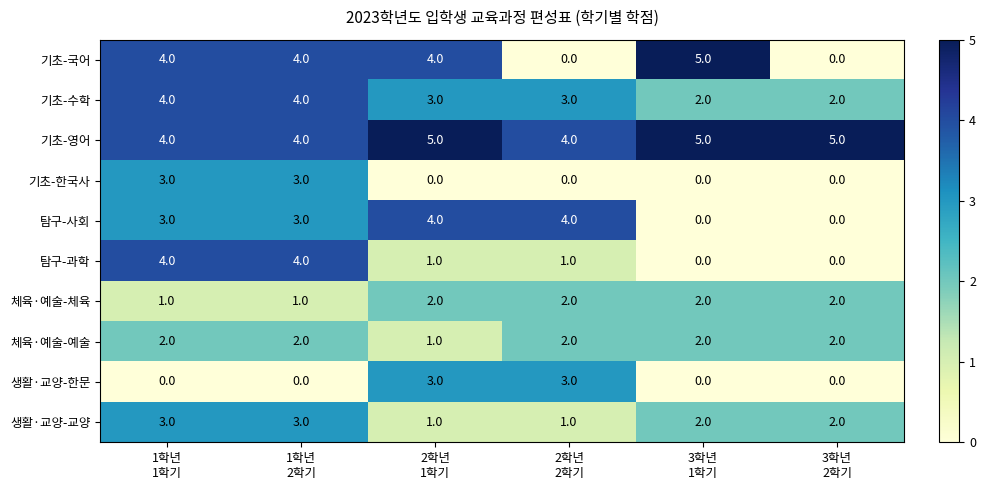

What is the sum of all 탐구-과학 values?

10